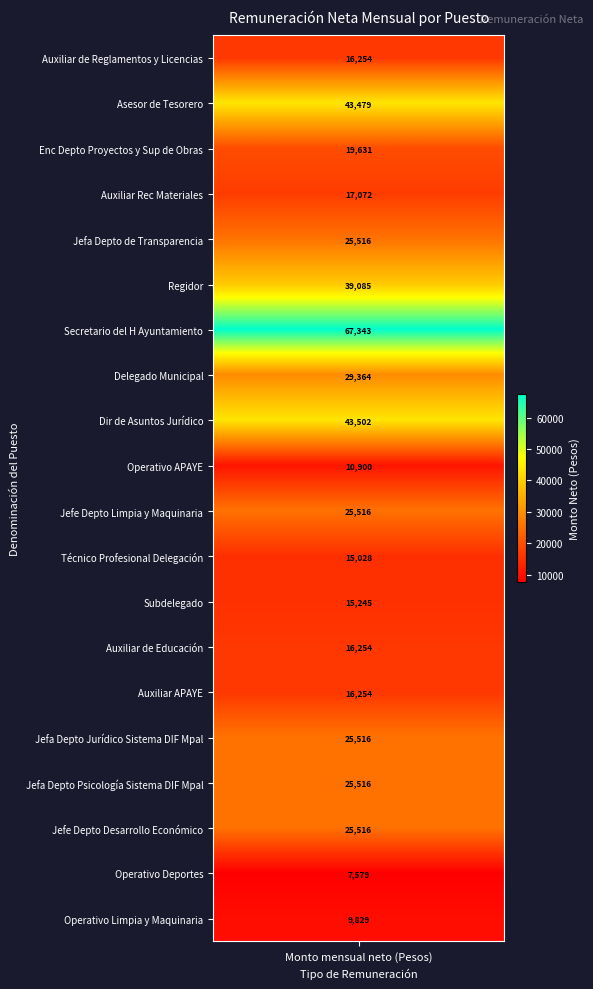

What is the difference between the maximum and minimum values?

59763.6